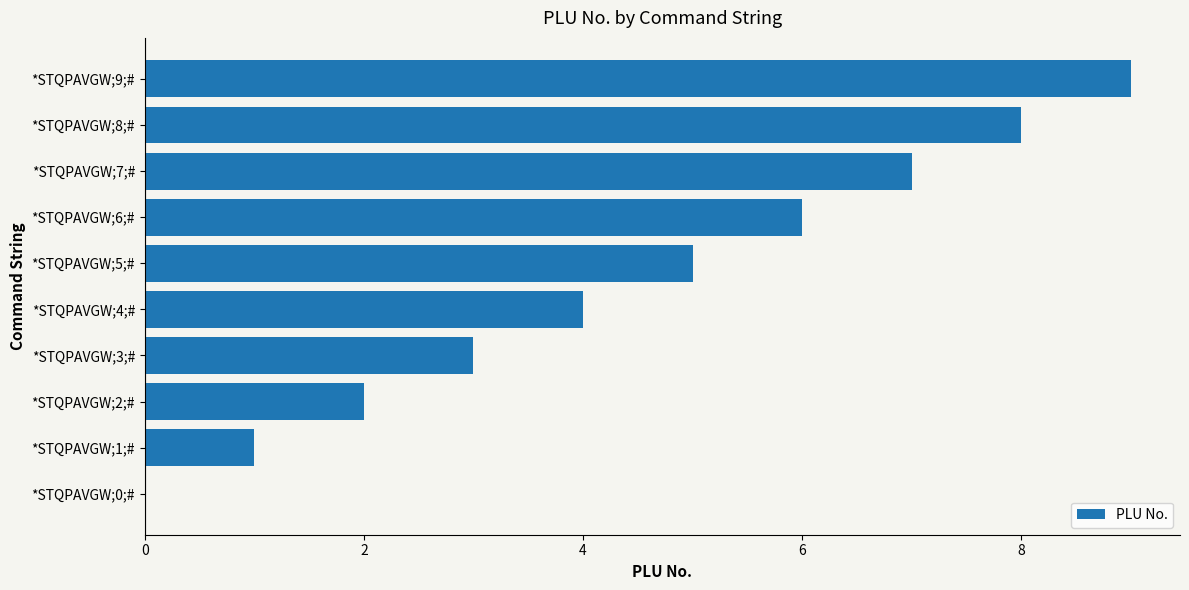

What is the change in value from *STQPAVGW;0;# to *STQPAVGW;3;#?

+3